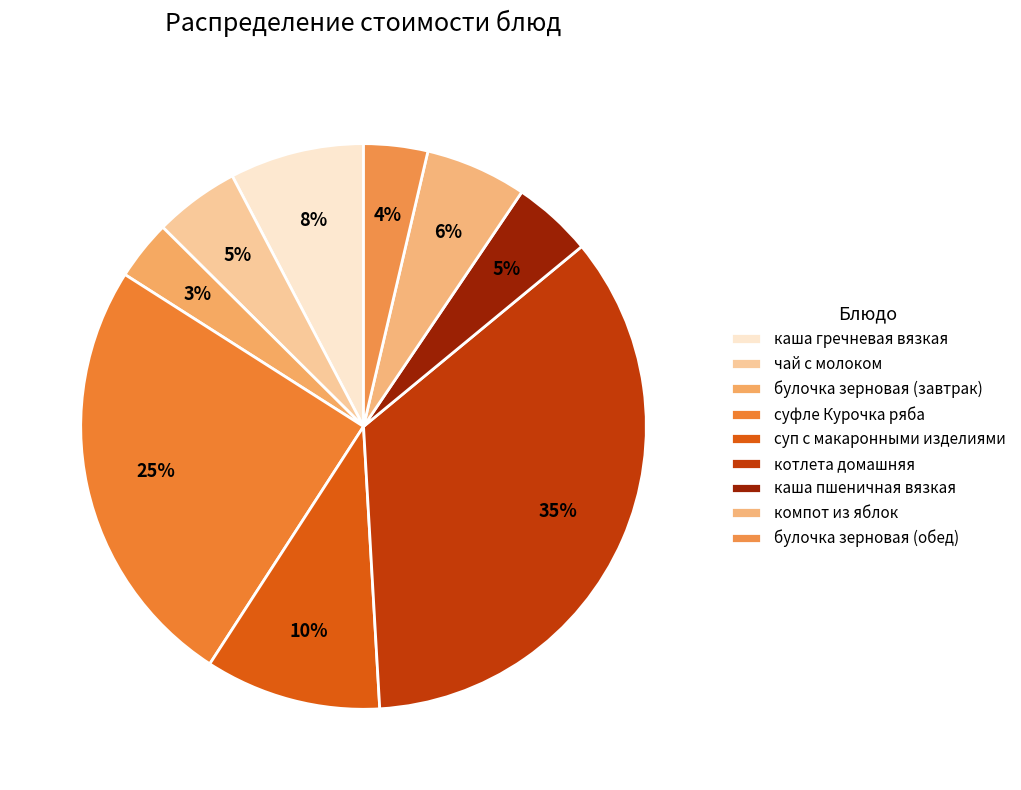

Combined, do булочка зерновая (завтрак) and котлета домашняя account for over 50%?

No